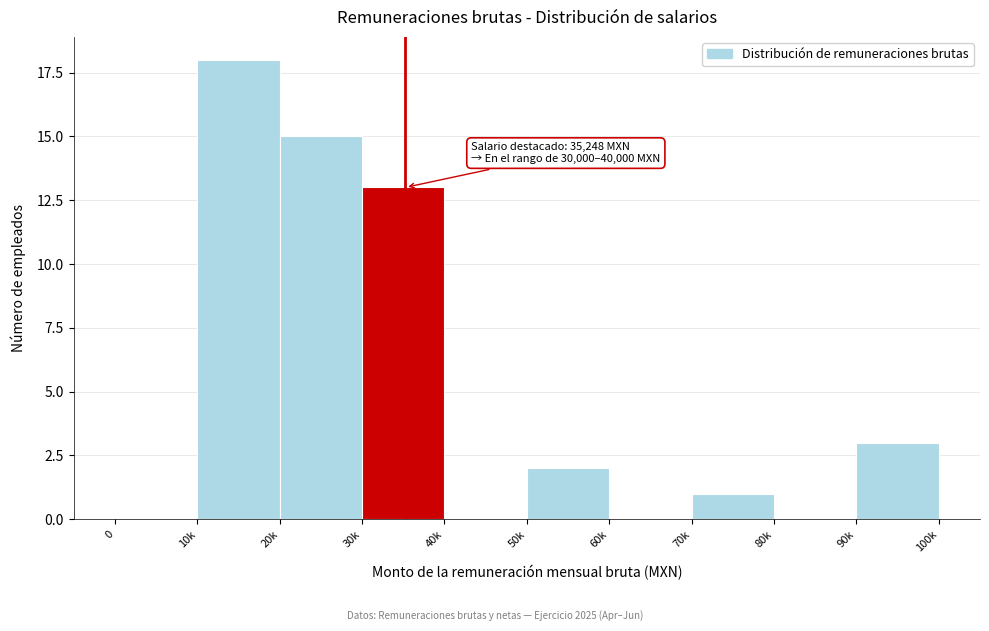

Reading left to right, extract all data points from this chart.

0=0	10k=18	20k=15	30k=13	40k=0	50k=2	60k=0	70k=1	80k=0	90k=3